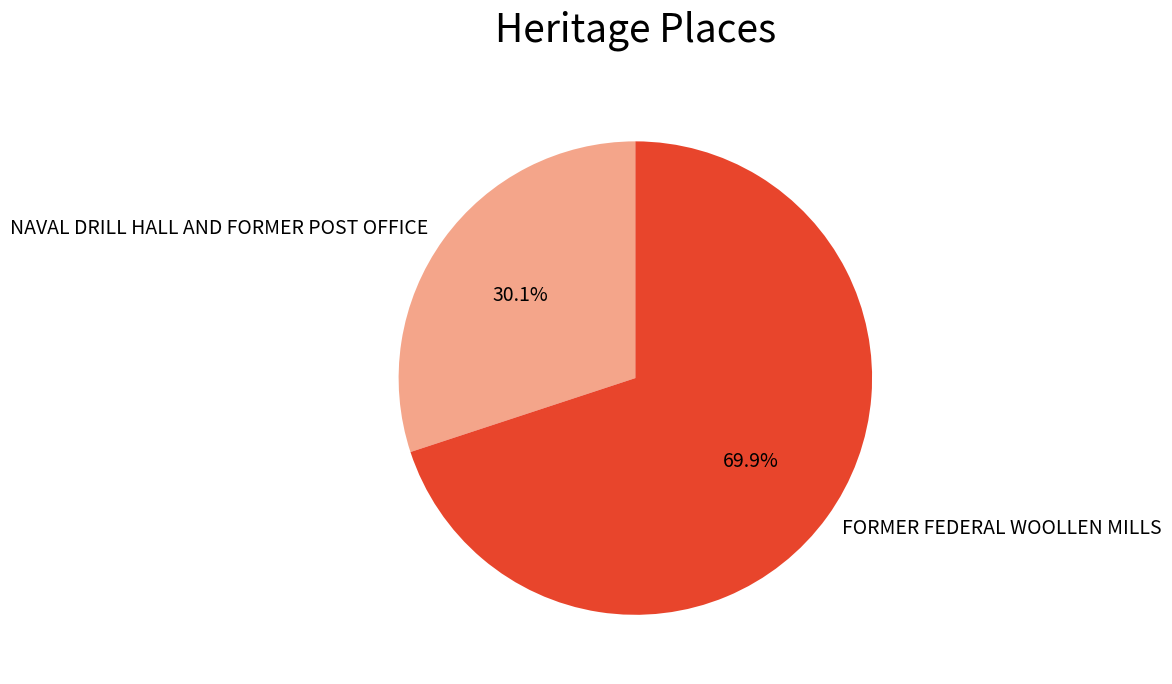

What percentage is the FORMER FEDERAL WOOLLEN MILLS slice, to the nearest percent?

70%